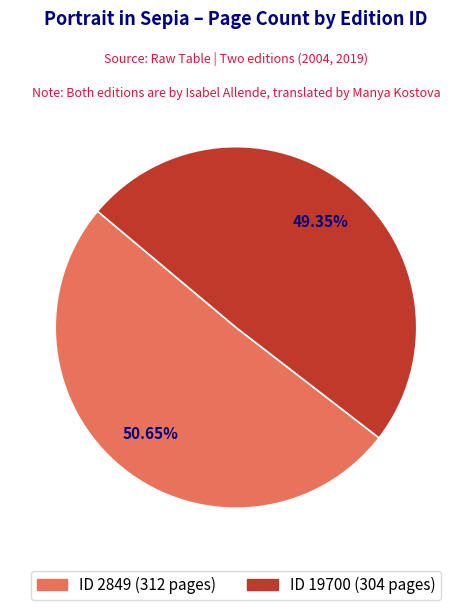

Rank the categories by value from lowest to highest.

ID 19700 (304 pages), ID 2849 (312 pages)